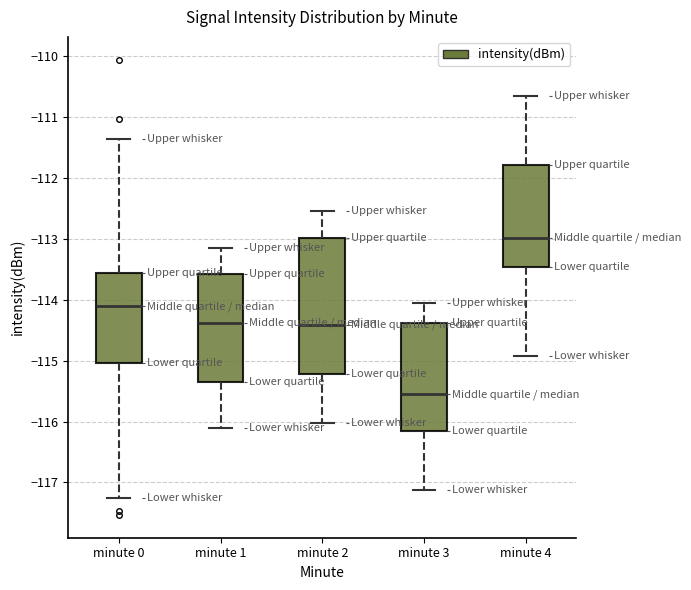

Which box is the tallest, from its lower edge to its upper edge?

minute 2